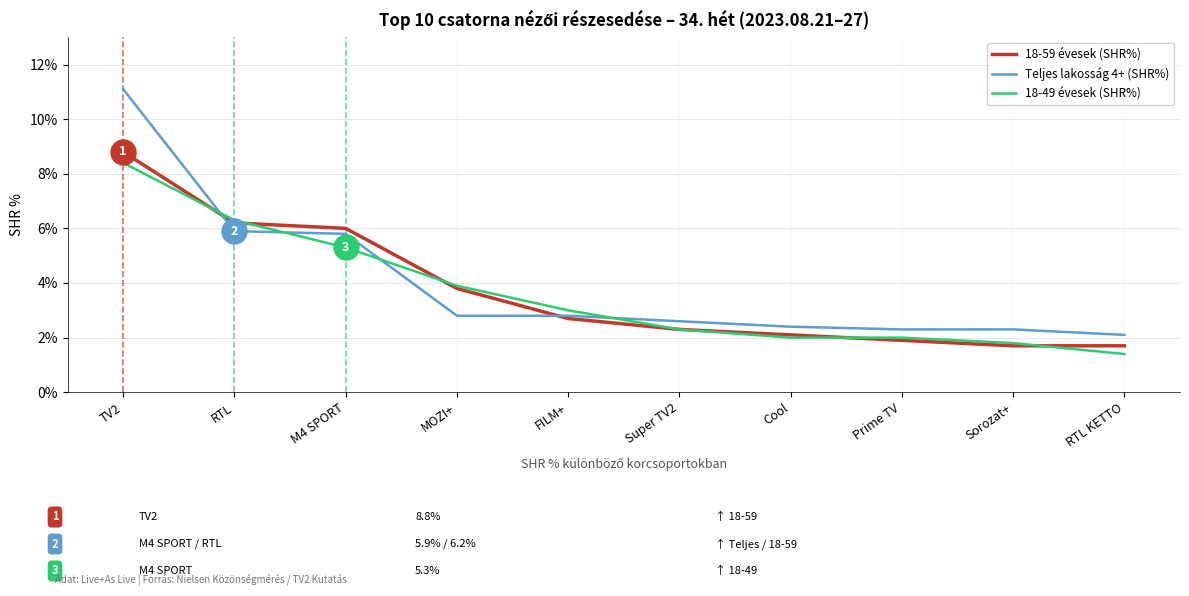

What is the average value of the 18-49 évesek (SHR%) series?

3.6